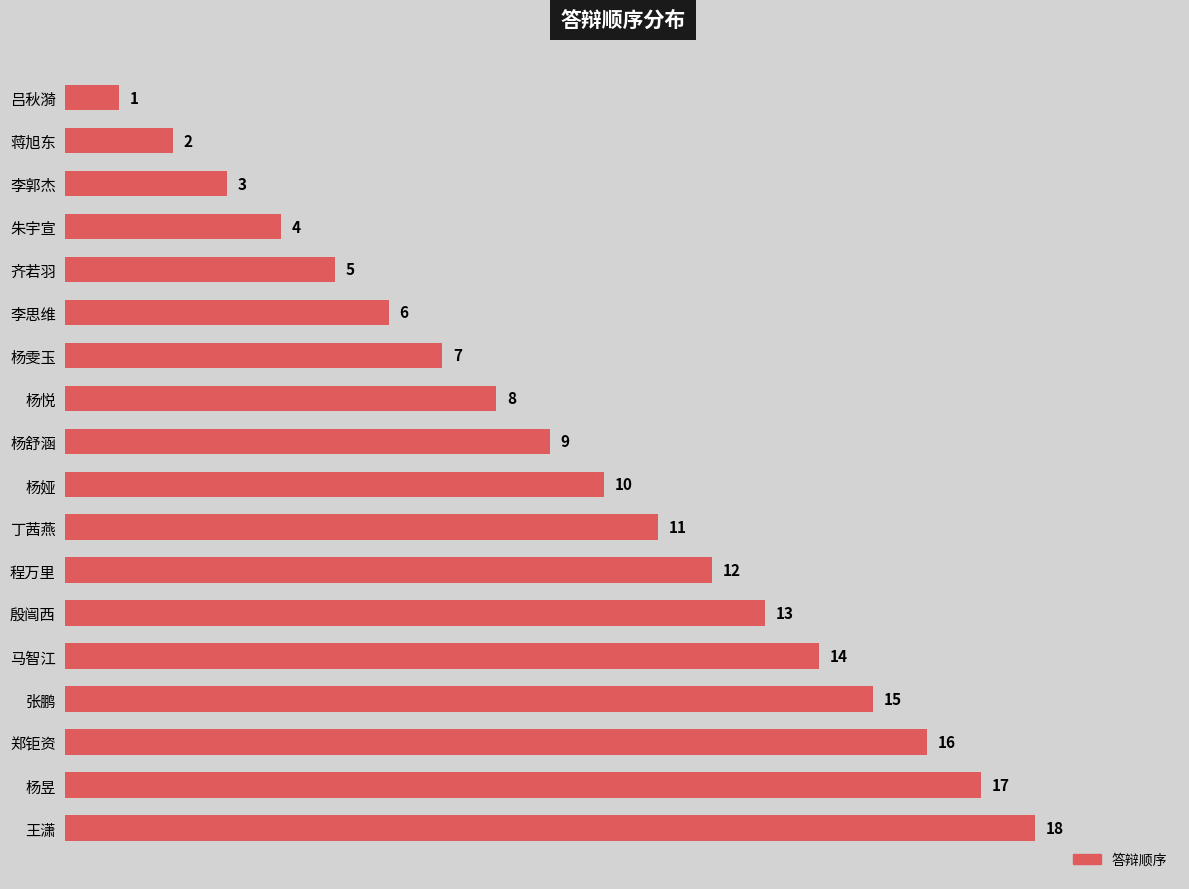

List the labels in order of value, largest first.

王潇, 杨昱, 郑钜资, 张鹏, 马智江, 殷闿西, 程万里, 丁茜燕, 杨娅, 杨舒涵, 杨悦, 杨雯玉, 李思维, 齐若羽, 朱宇宣, 李郭杰, 蒋旭东, 吕秋漪